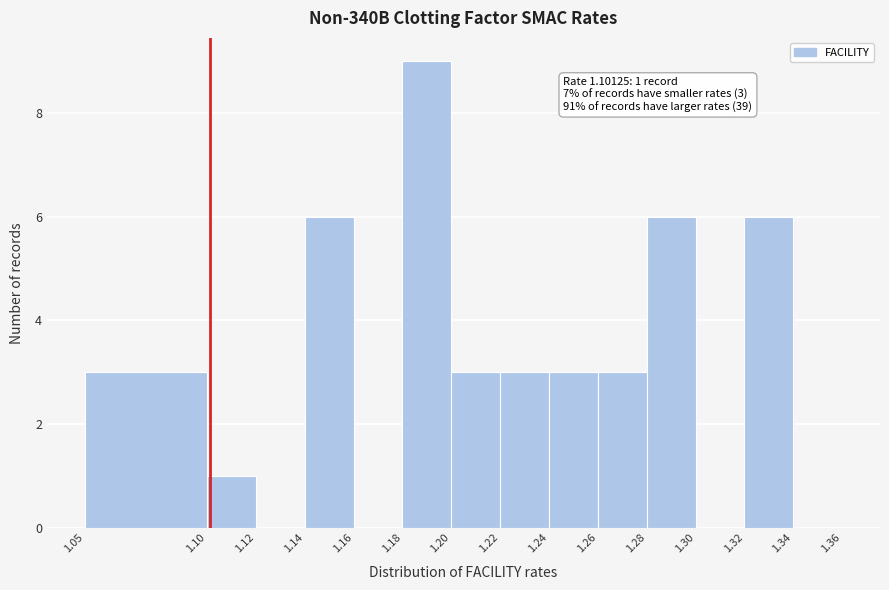

Which range on the x-axis has the tallest bar?

1.18 to 1.20